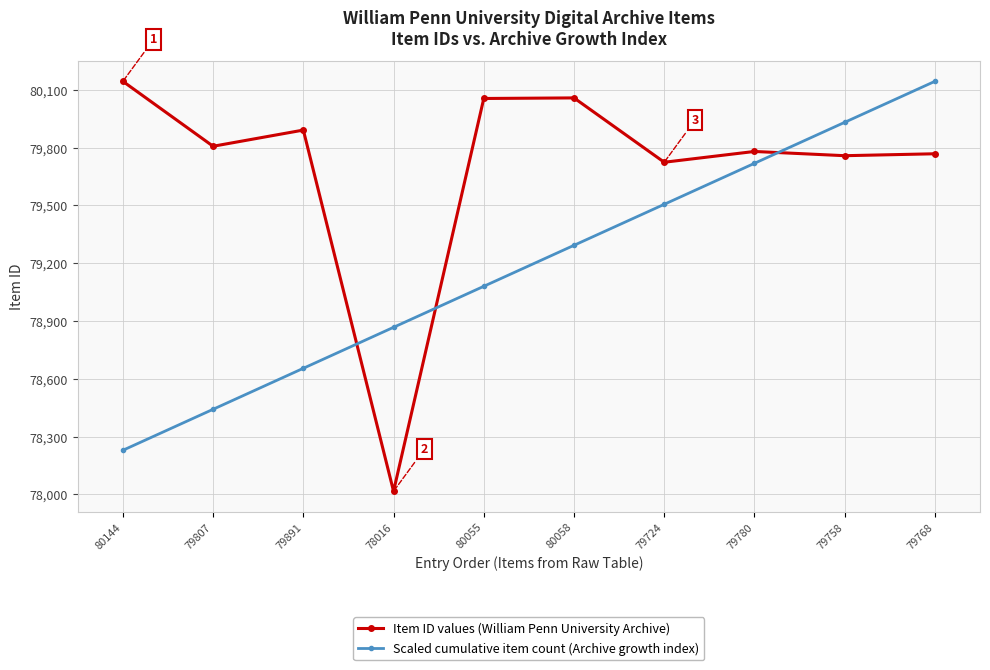

Count the number of categories in the chart.

10